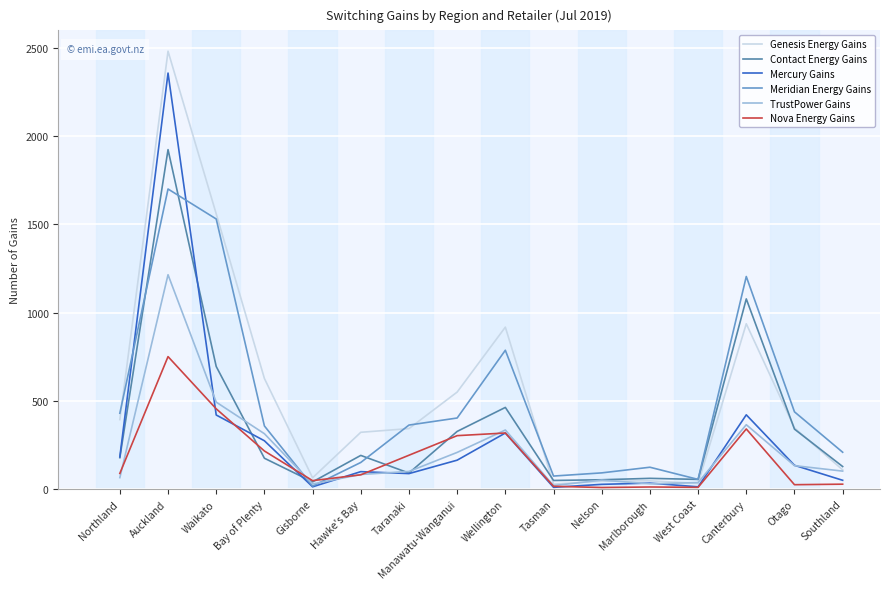

Is the value of Mercury Gains at Auckland greater than the value of Contact Energy Gains at Hawke's Bay?

Yes